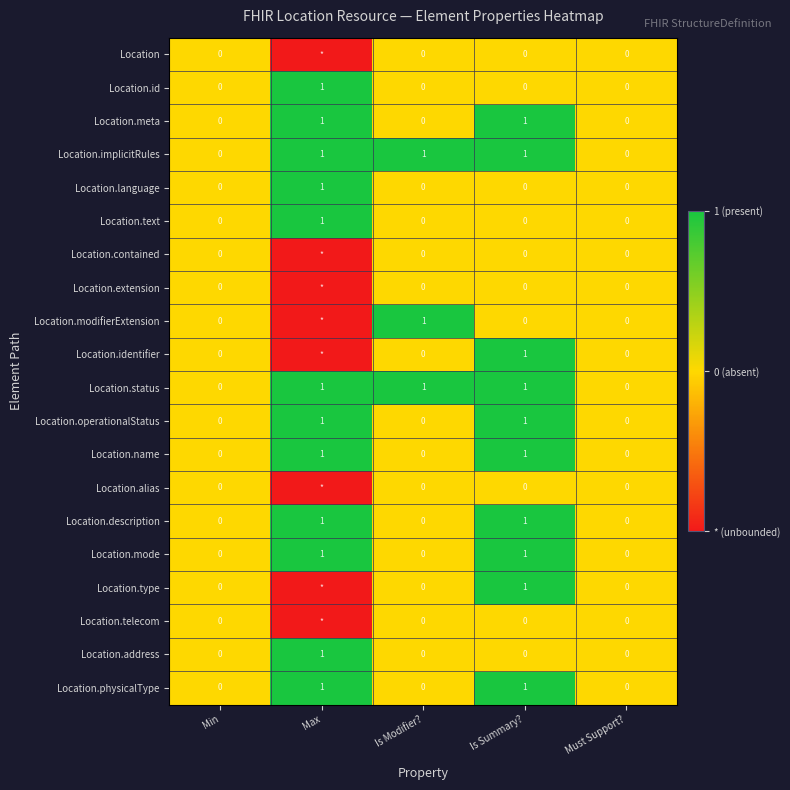

At which category is the sum across all series the highest?

Is Summary?